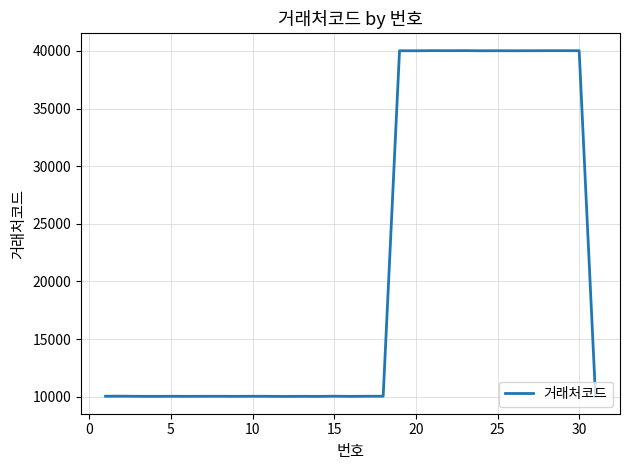

What is the difference between the maximum and minimum values?

29999